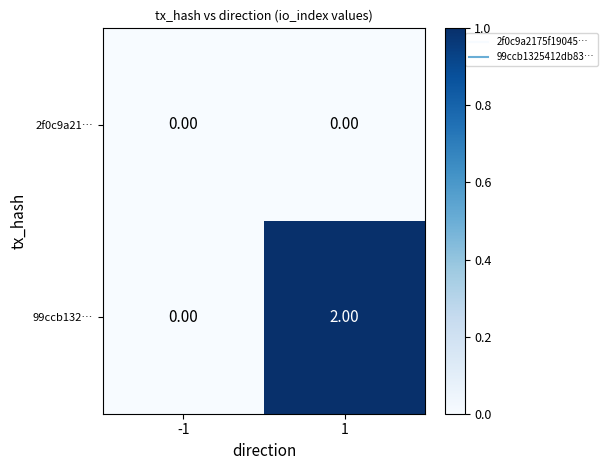

Which series changed the most between -1 and 1?

99ccb132…